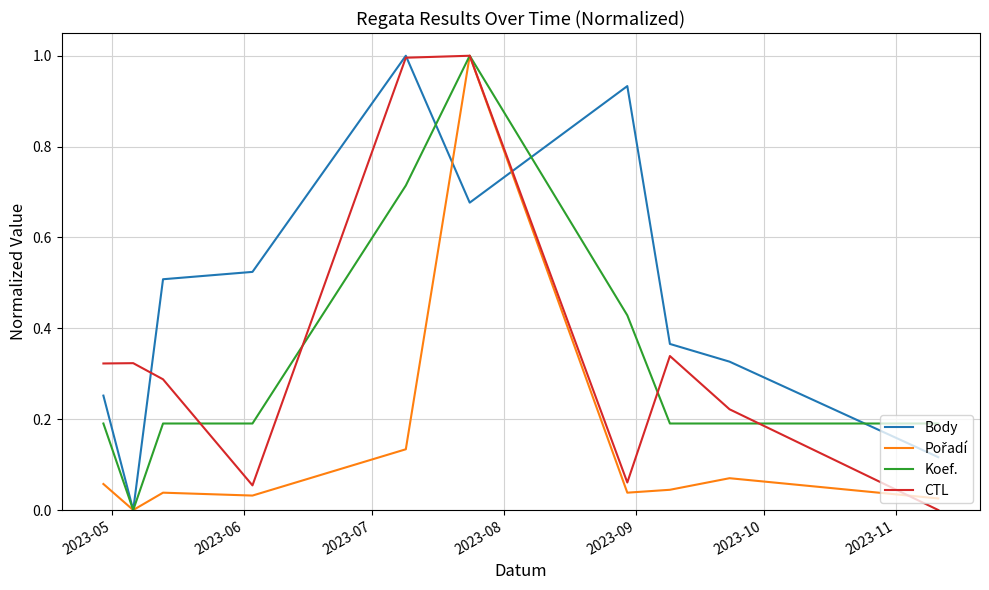

Which series has the largest total across all categories?

Body